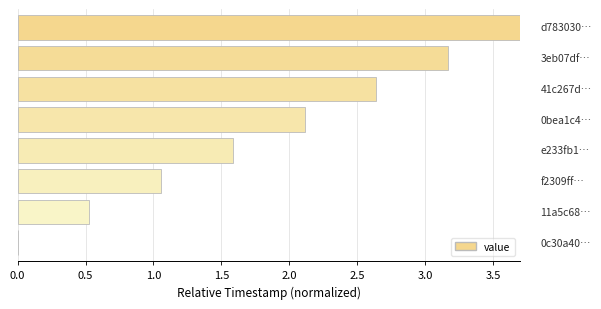

How many positive values are there?

7